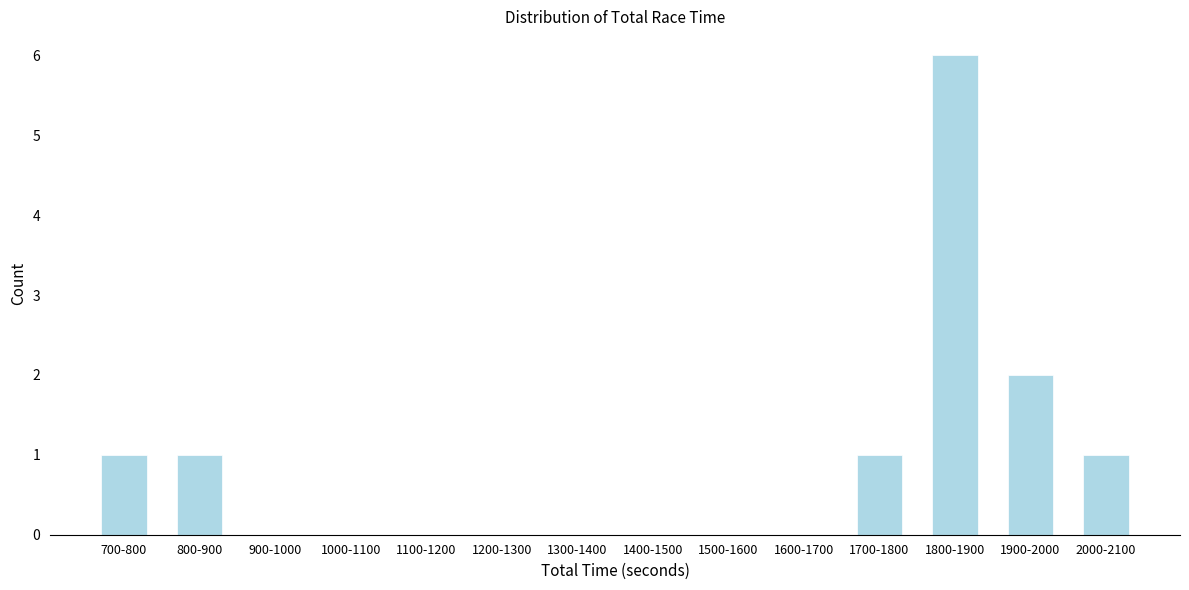

Reading left to right, transcribe all the data shown in this chart.

700-800=1	800-900=1	900-1000=0	1000-1100=0	1100-1200=0	1200-1300=0	1300-1400=0	1400-1500=0	1500-1600=0	1600-1700=0	1700-1800=1	1800-1900=6	1900-2000=2	2000-2100=1